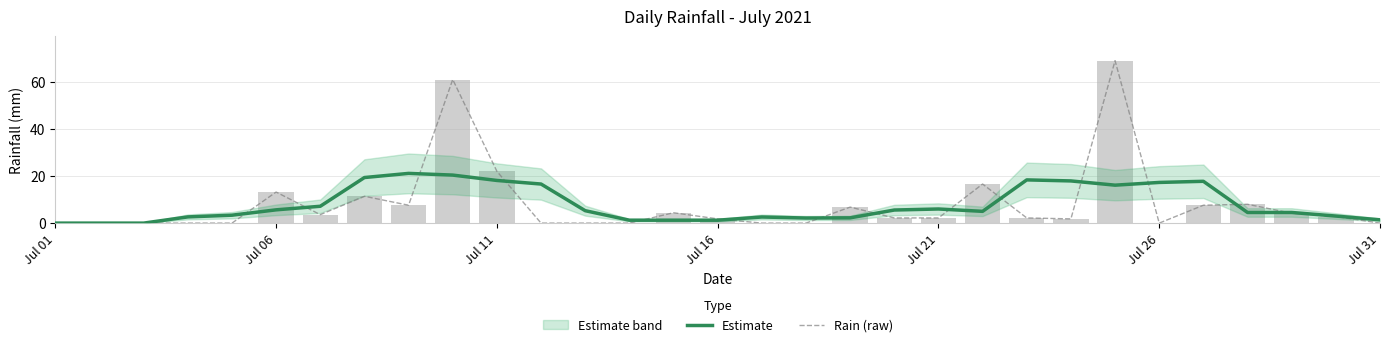

Reading left to right, list all the values displayed in this chart.

Estimate: 0.0	0.0	0.0	2.6	3.4	5.6	7.2	19.4	21.1	20.4	18.1	16.6	5.3	1.2	1.2	1.2	2.6	2.2	2.2	5.6	6.0	5.0	18.4	17.9	16.1	17.3	17.8	4.5	4.5	3.0	1.4
Rain (raw): 0.0	0.0	0.0	0.0	0.0	13.2	3.6	11.4	7.6	61.0	22.0	0.0	0.0	0.0	4.4	1.8	0.0	0.0	6.8	2.2	2.2	16.6	2.2	1.8	69.0	0.0	7.6	8.0	4.2	2.8	0.0